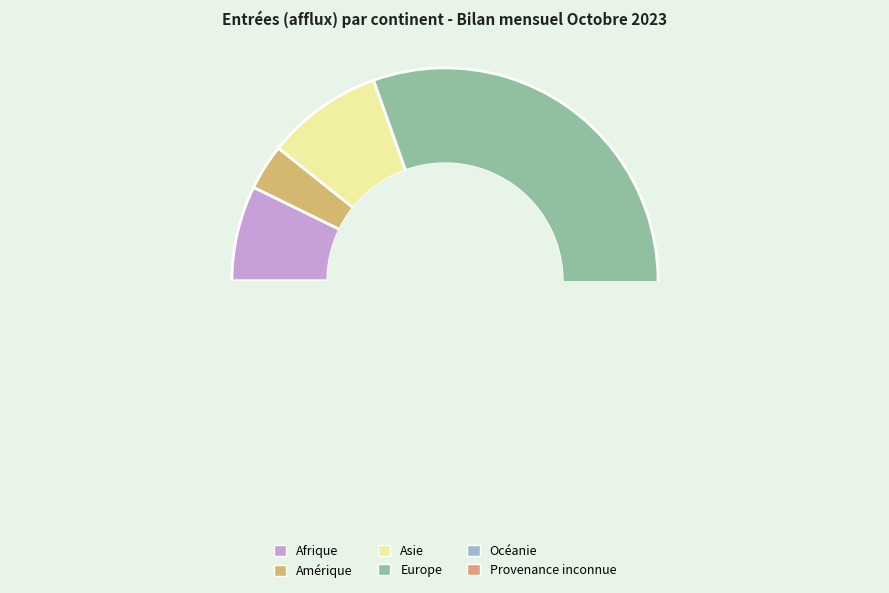

How many segments does this pie chart have?

6